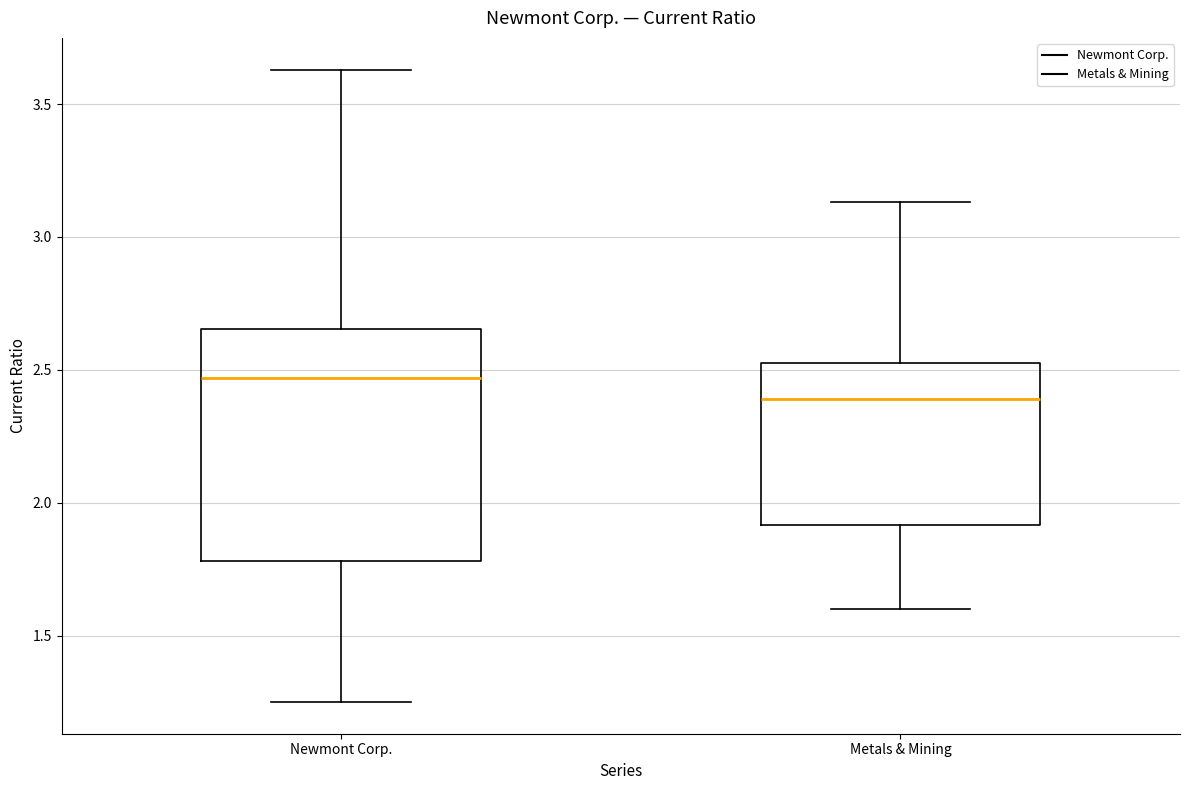

Reading left to right, transcribe this box plot: for each box, give where its median line is, the range the box spans, and where its two whiskers end, as read against the y-axis. The values are not printed on the chart, so give them approximately, as read against the axis.

Newmont Corp.: median 2.45, box 1.80 to 2.65, whiskers 1.25 to 3.65
Metals & Mining: median 2.40, box 1.90 to 2.55, whiskers 1.60 to 3.15